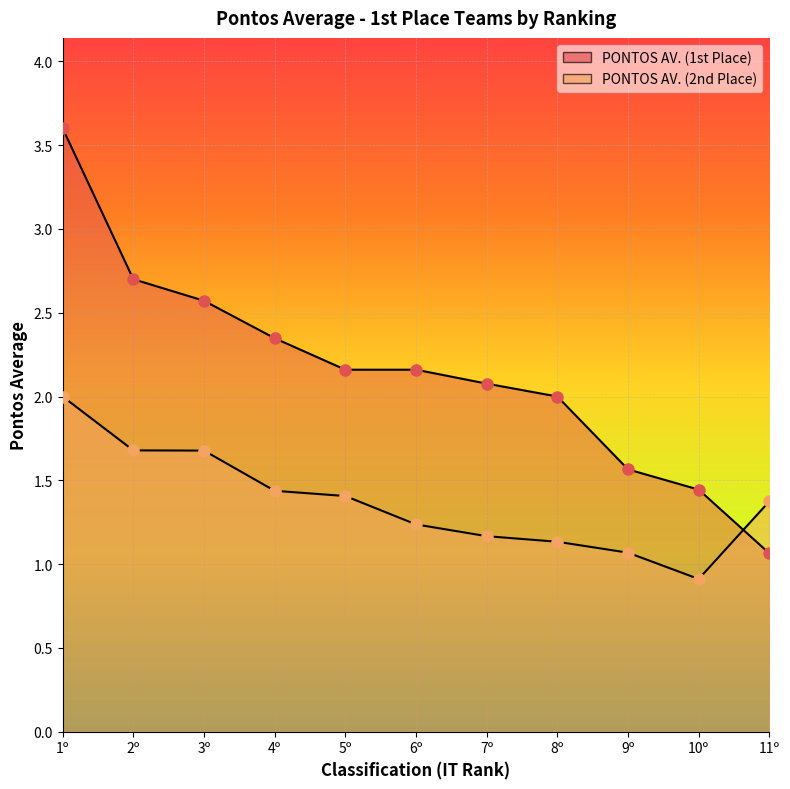

What is the difference between the PONTOS AV. (2nd Place) values at 5º and 2º?

0.3